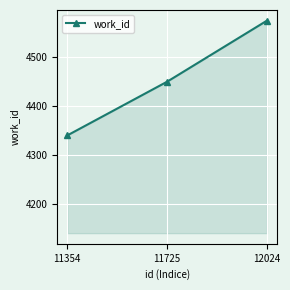

How many data points does each series have?

3